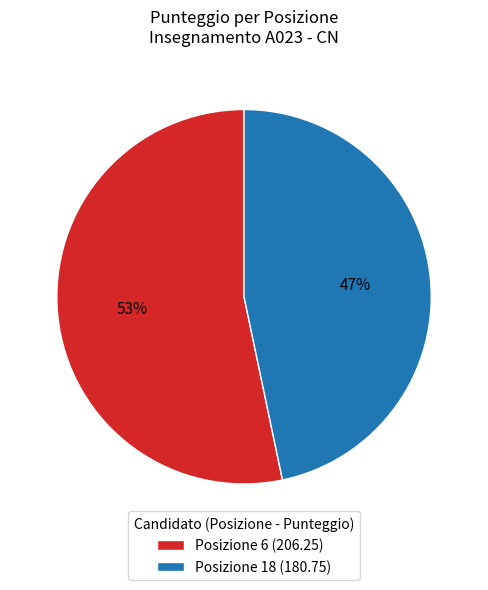

What is the smallest slice in the pie chart?

Posizione 18 (180.75)